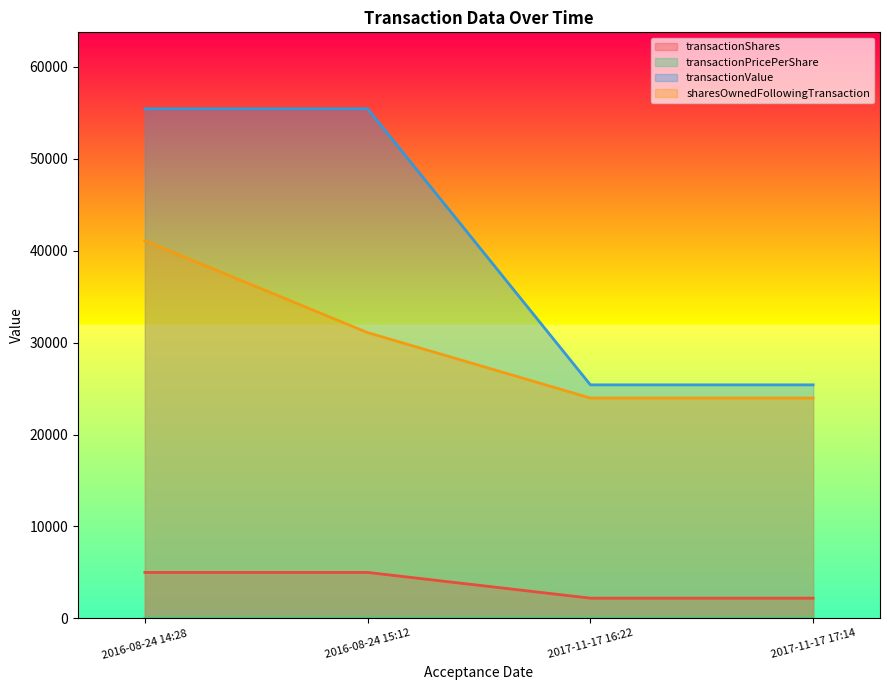

Which series has the largest range (max minus min)?

transactionValue